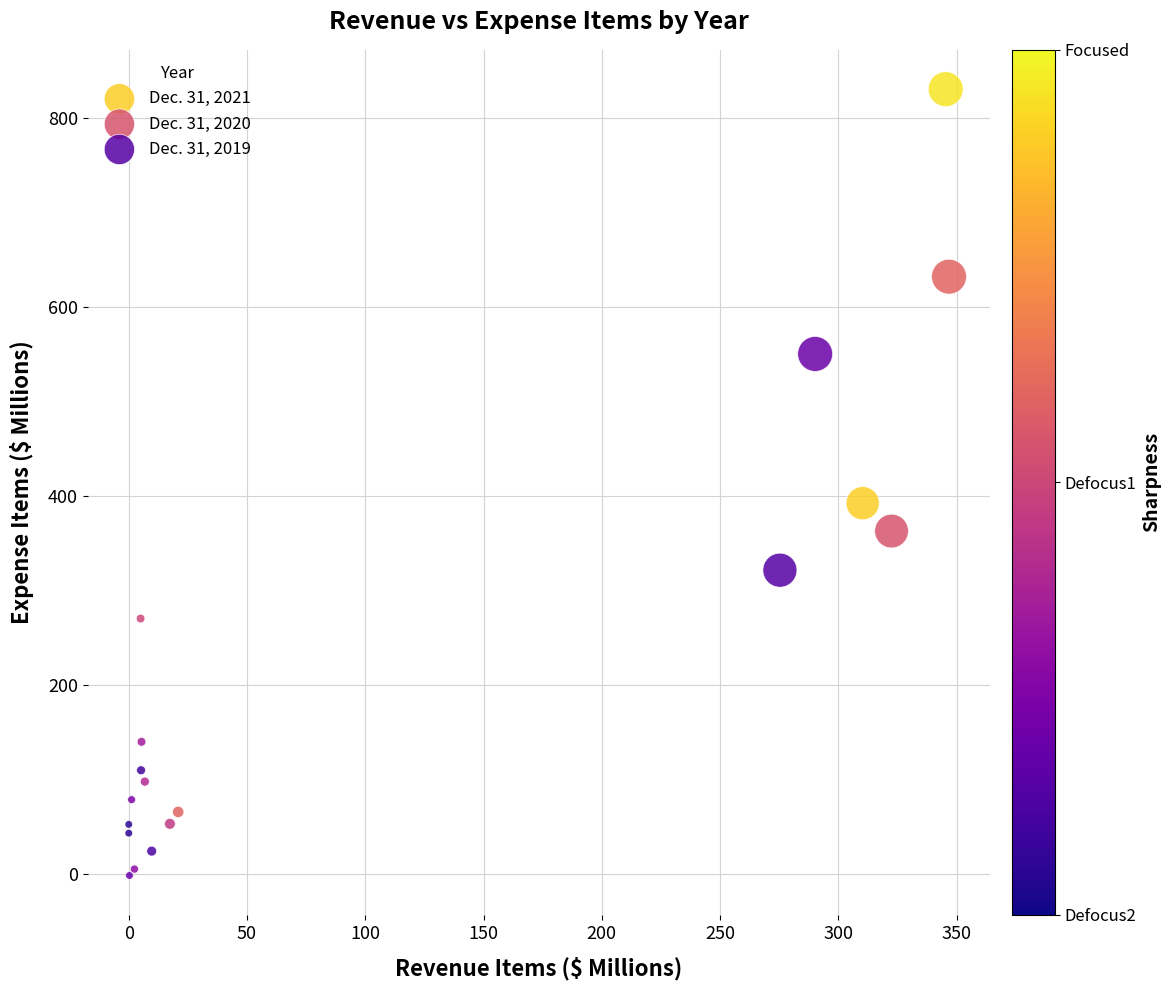

Which series has the largest Y range (max minus min)?

Dec. 31, 2021